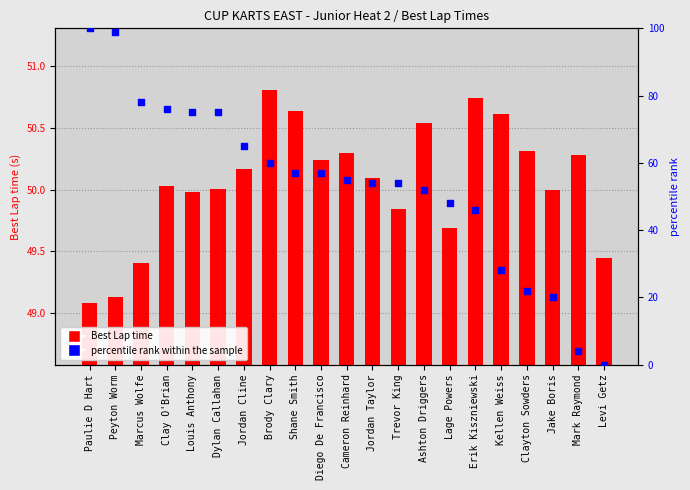

Which series has the largest total across all categories?

percentile rank within the sample